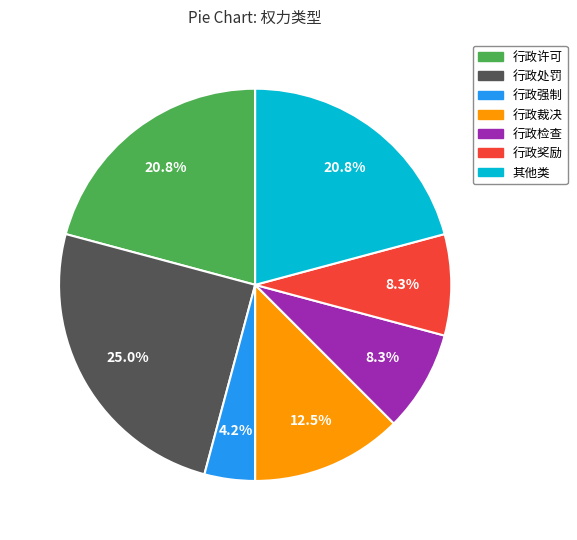

To the nearest percent, what is the combined percentage of 行政裁决 and 行政奖励?

21%